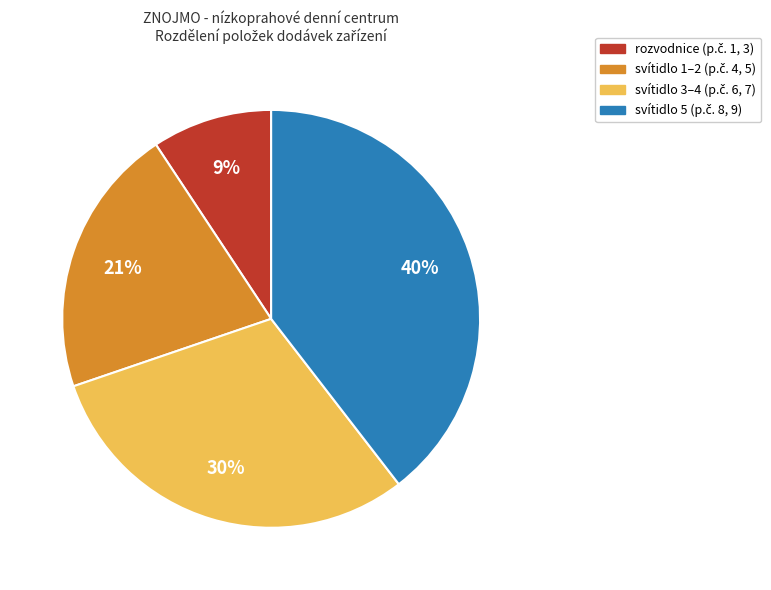

Is there any slice that represents more than half of the pie?

No